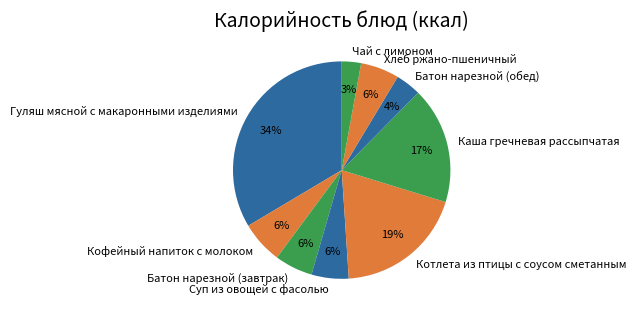

What is the largest slice in the pie chart?

Гуляш мясной с макаронными изделиями